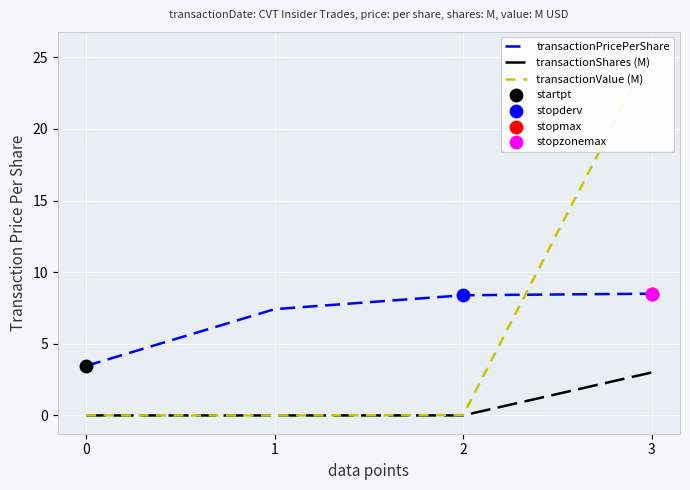

Which series has the largest Y range (max minus min)?

transactionValue (M)